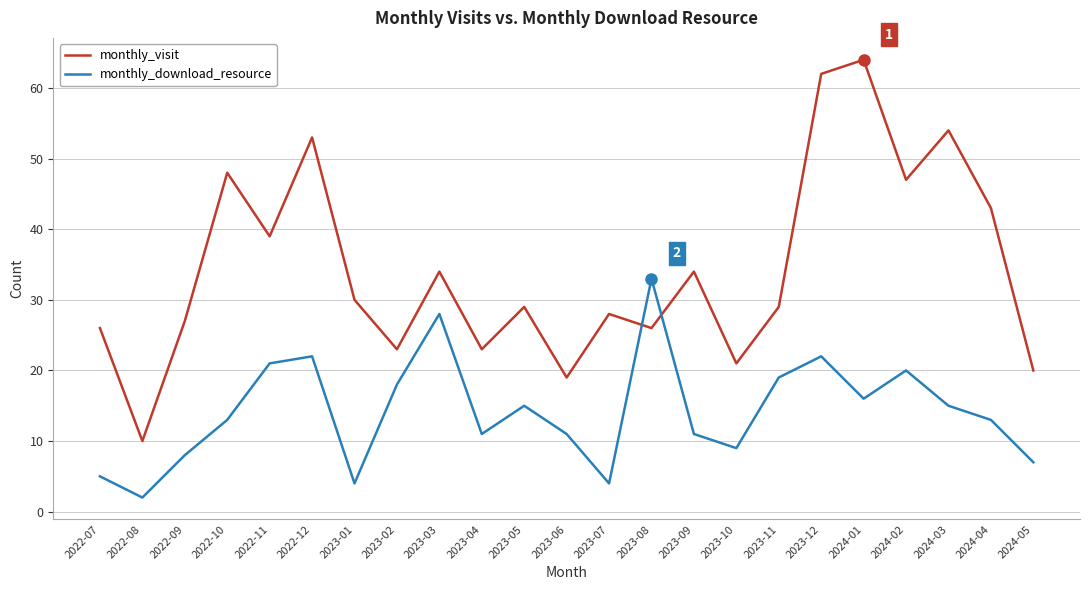

List the series in order of their peak value, highest first.

monthly_visit, monthly_download_resource